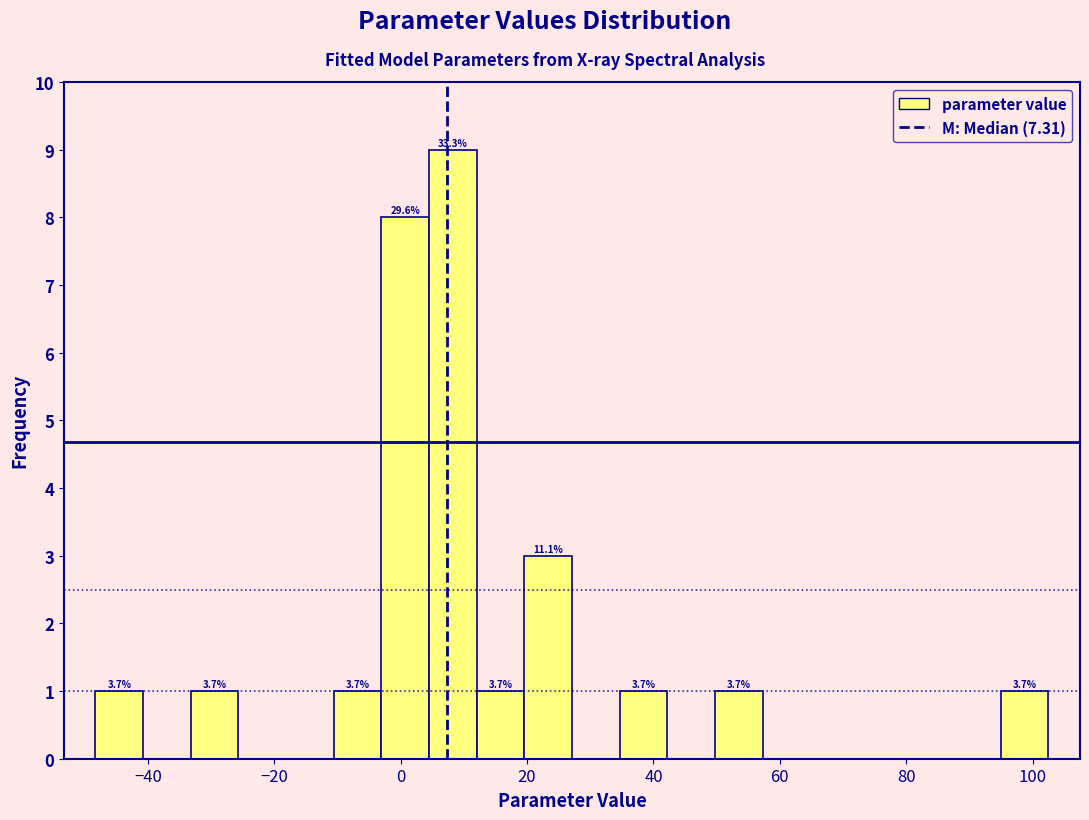

Read against the x-axis, roughly where is the centre of the tallest bar?

8